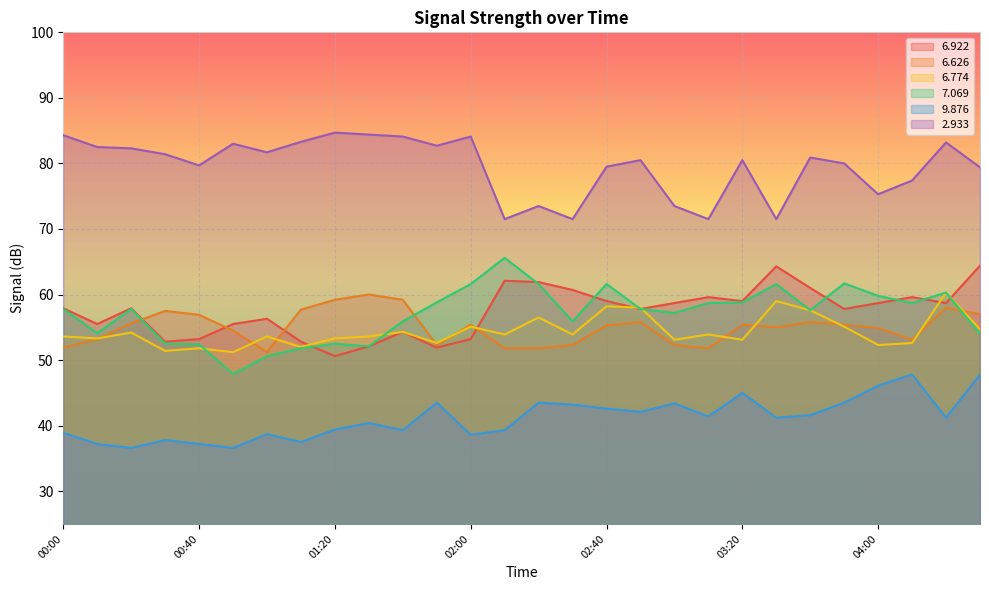

Is it true that   6.922 equals 33.4 at 01:40?

False